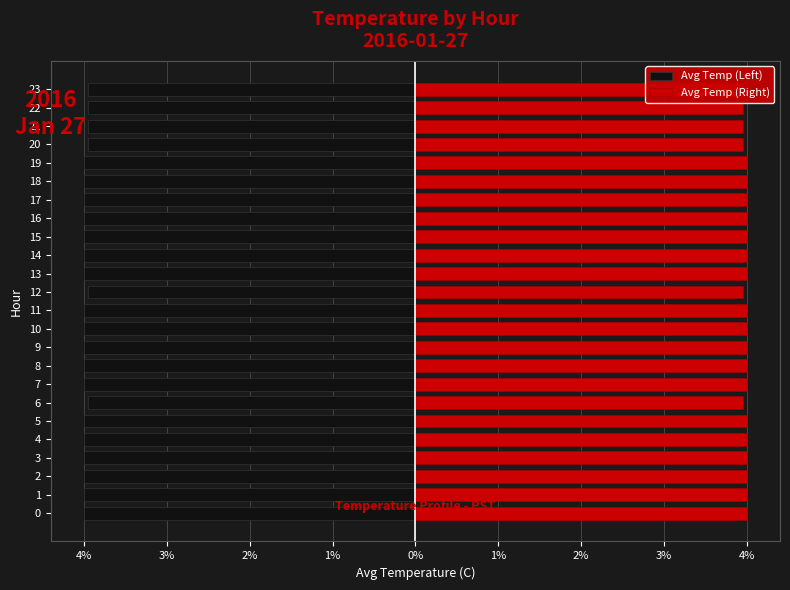

Which series has the largest range (max minus min)?

Avg Temp (Left)